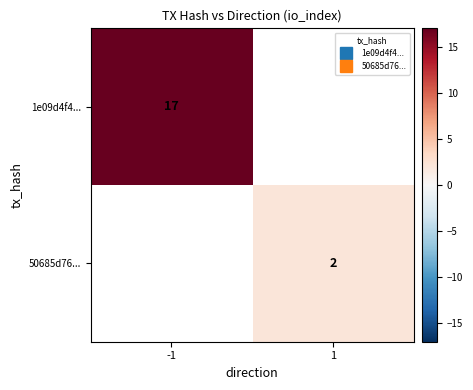

How many values in 50685d76... are above zero?

1